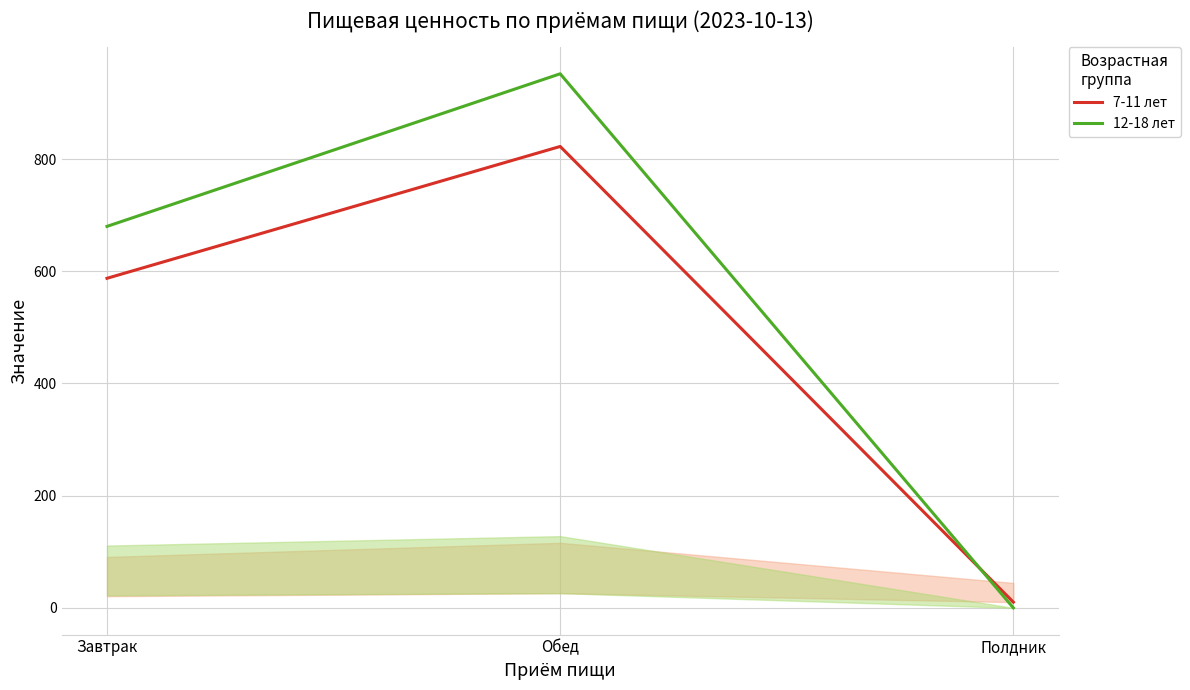

Reading right to left, extract all data points from this chart.

7-11 лет: Полдник=10.2	Обед=822.5	Завтрак=587.5
12-18 лет: Полдник=0.0	Обед=952.0	Завтрак=680.0